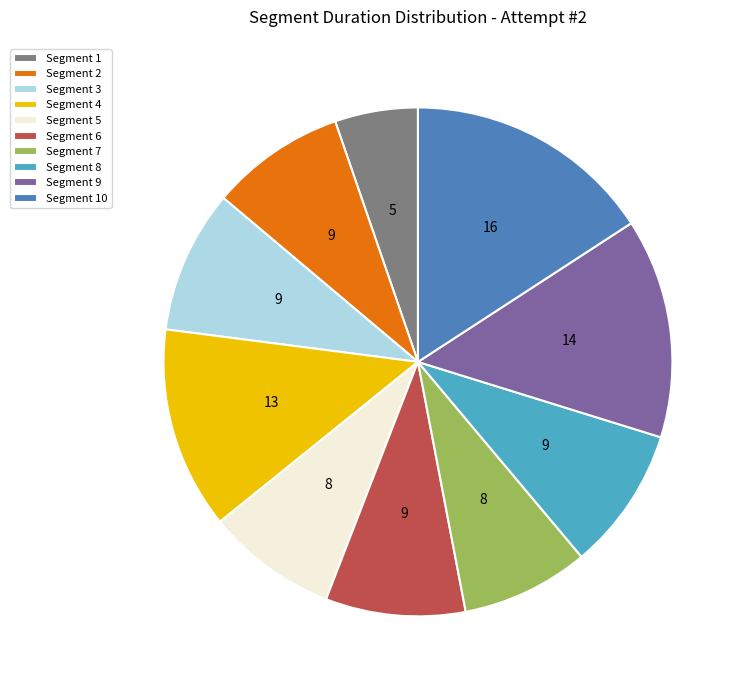

Is there a majority slice in this chart?

No